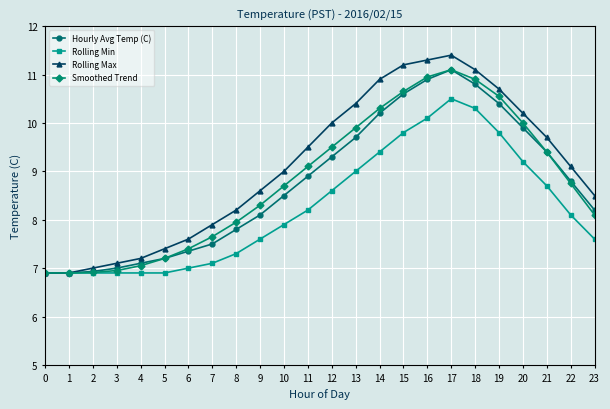

At 14, list the series in order from smallest to largest.

Rolling Min, Hourly Avg Temp (C), Smoothed Trend, Rolling Max